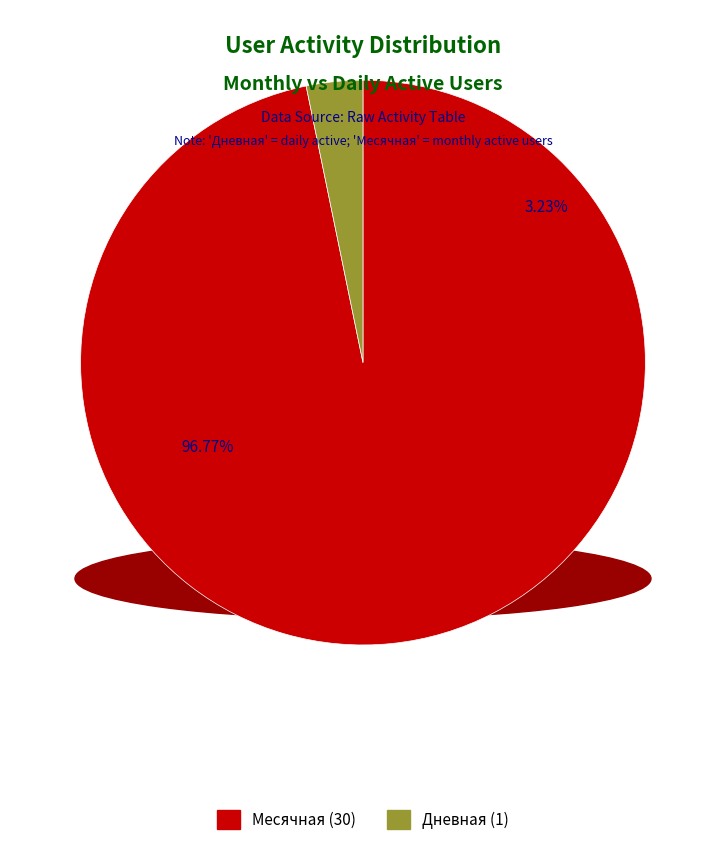

Which series has the largest range (max minus min)?

Дневная